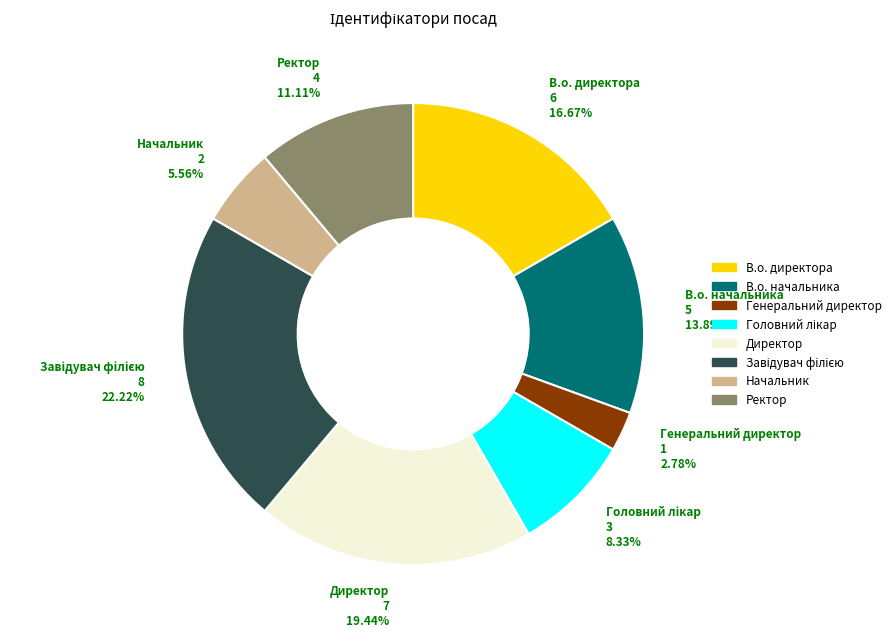

To the nearest percent, what is the difference between the largest and smallest slice percentages?

19%